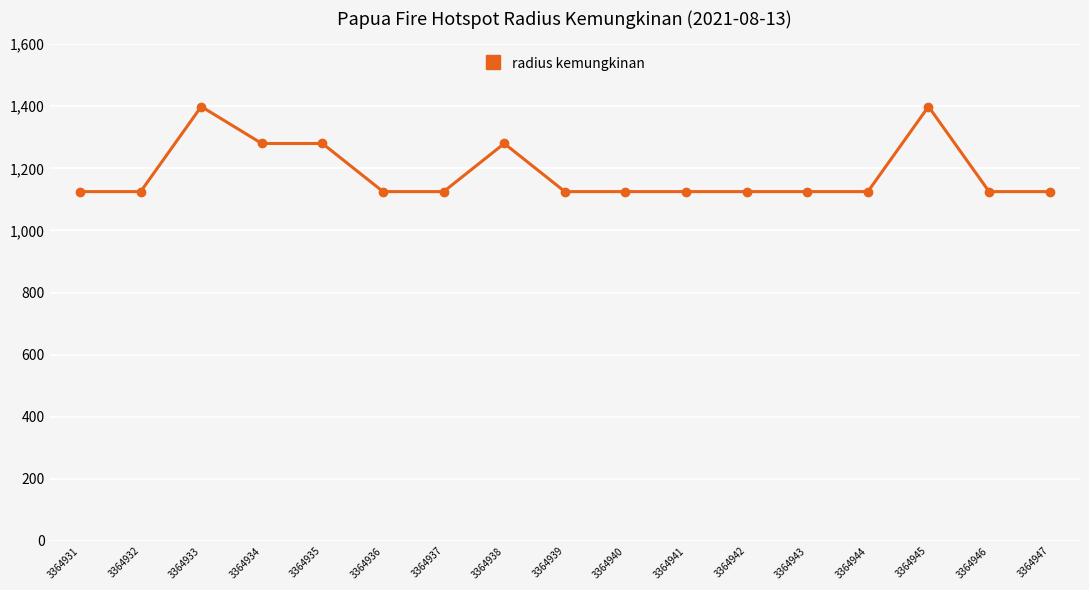

Does the chart display data point markers on the line(s)?

Yes